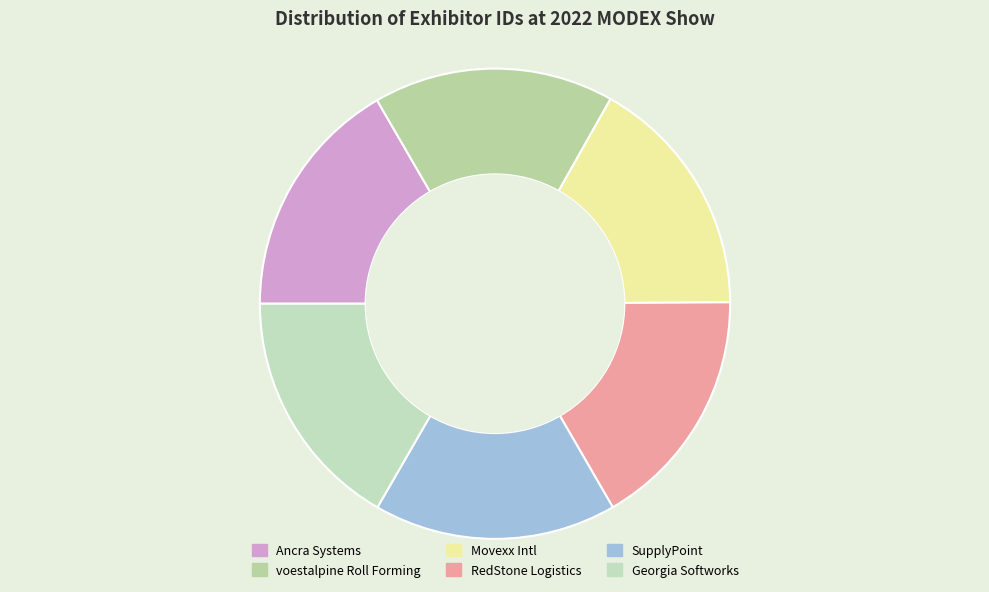

Count the number of slices in the pie.

6